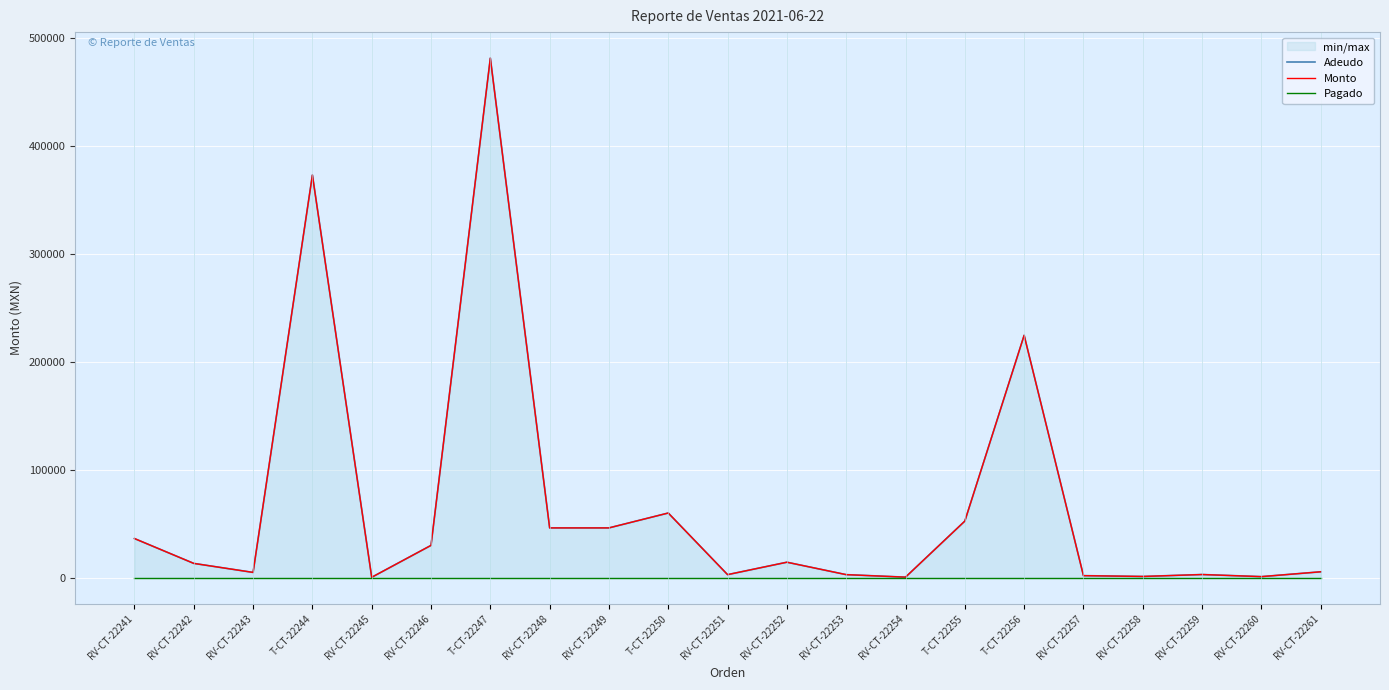

What is the label of the 6th point from the left?

RV-CT-22246